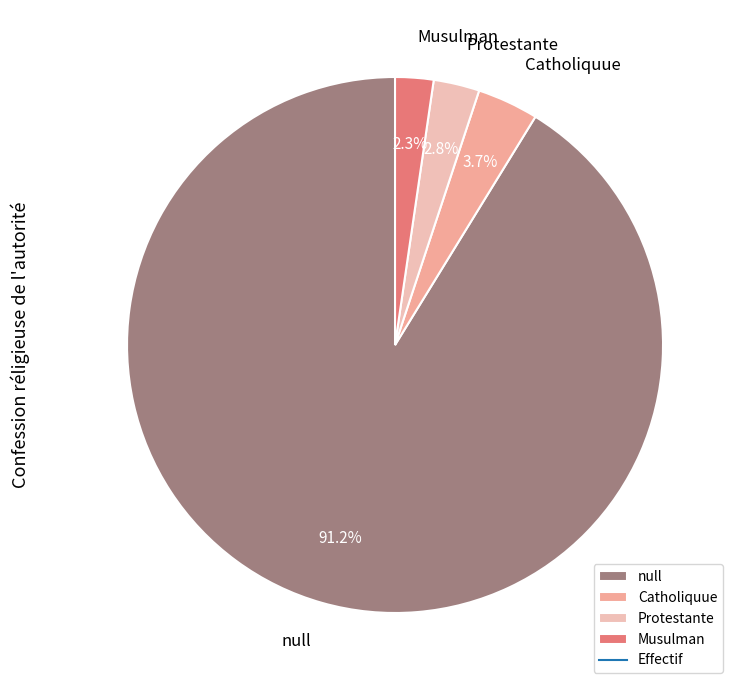

To the nearest percent, what is the average slice percentage?

25%